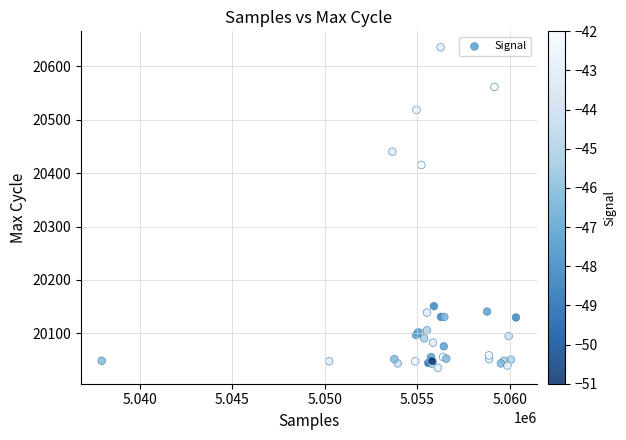

What Y value in the scatter plot is closest to 20335?

20415